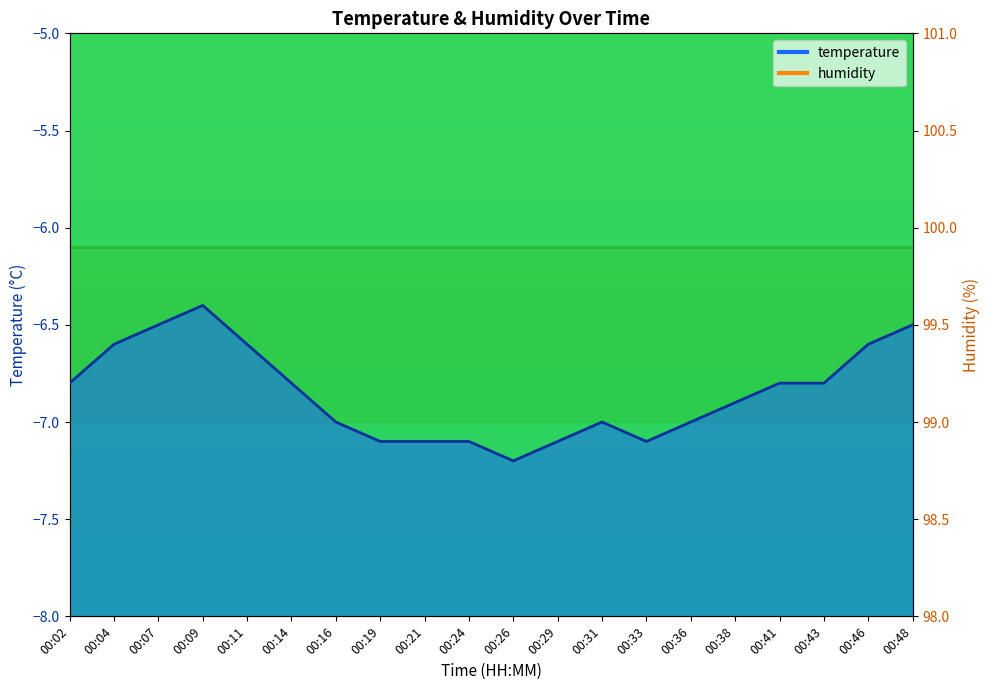

Reading left to right, list all the values displayed in this chart.

00:02=-6.8	00:04=-6.6	00:07=-6.5	00:09=-6.4	00:11=-6.6	00:14=-6.8	00:16=-7.0	00:19=-7.1	00:21=-7.1	00:24=-7.1	00:26=-7.2	00:29=-7.1	00:31=-7.0	00:33=-7.1	00:36=-7.0	00:38=-6.9	00:41=-6.8	00:43=-6.8	00:46=-6.6	00:48=-6.5